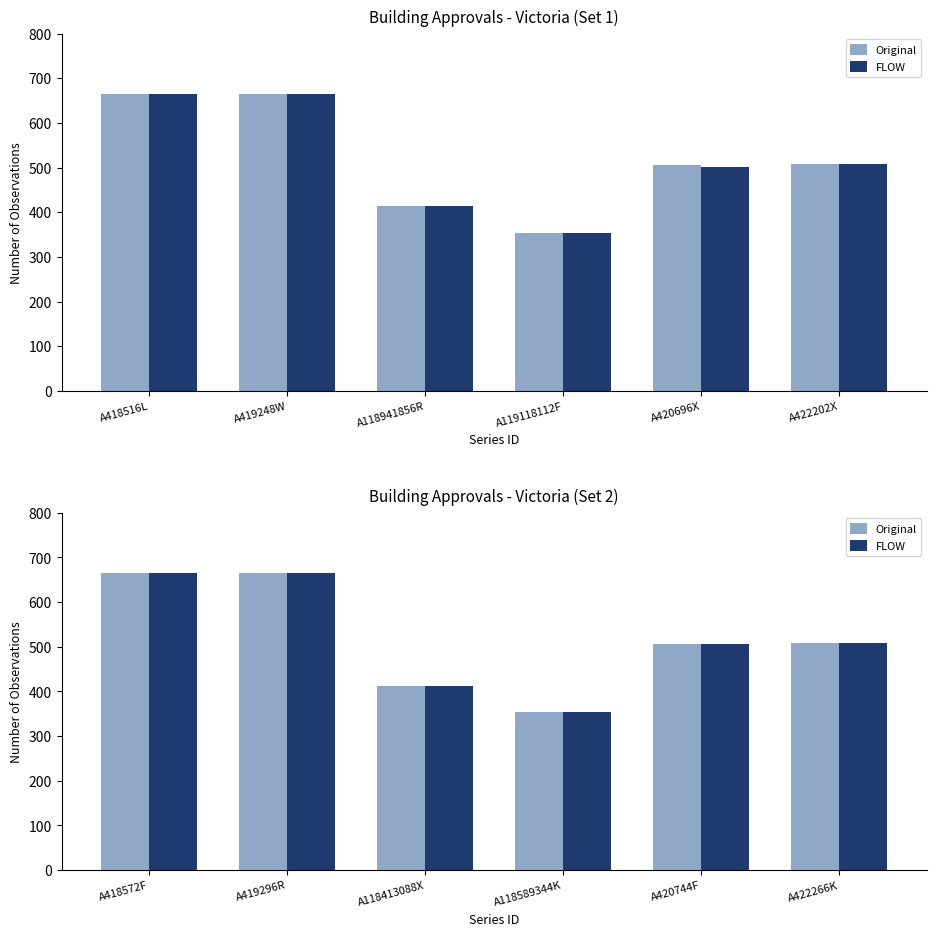

How many data points does each series have?

6